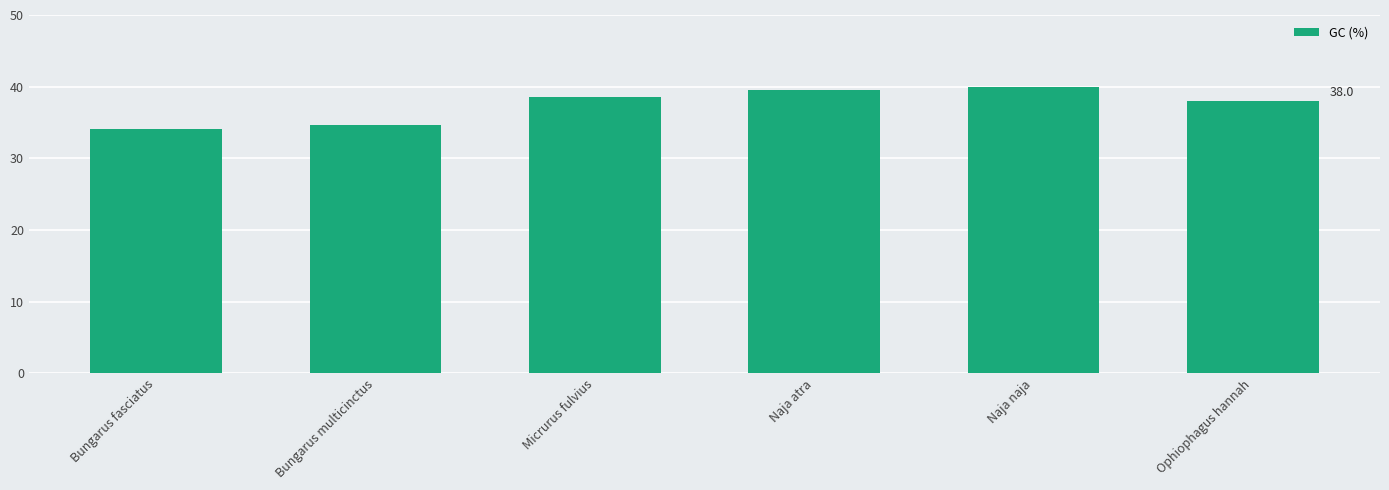

What is the greatest value displayed?

40.0